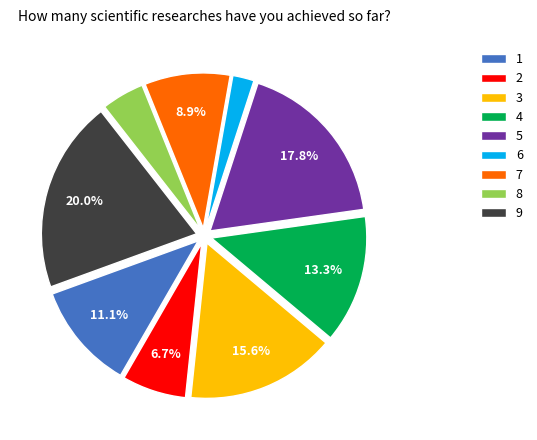

Which has a higher value, 4 or 6?

4